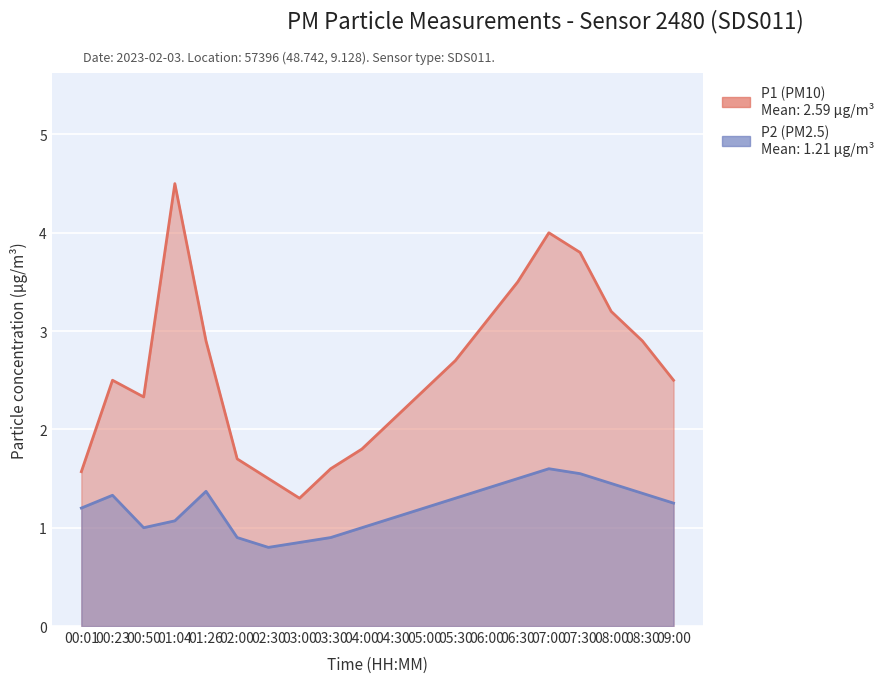

What is the difference between the highest and lowest values at 07:00?

2.4